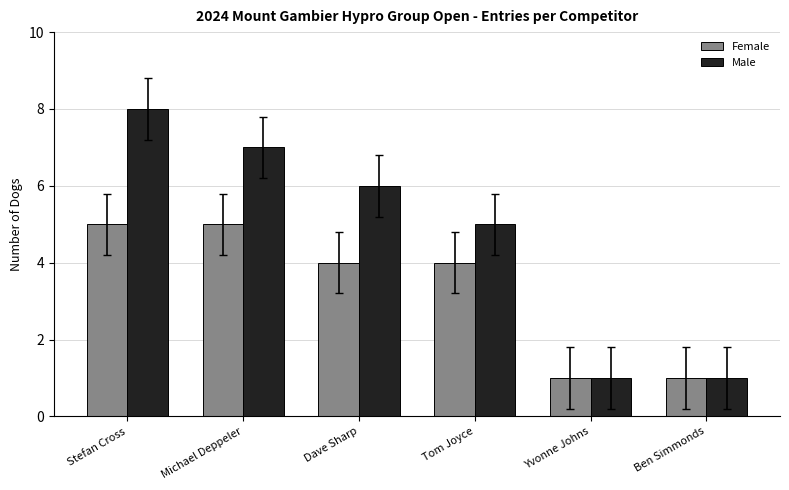

What is the difference between the Female values at Yvonne Johns and Michael Deppeler?

4